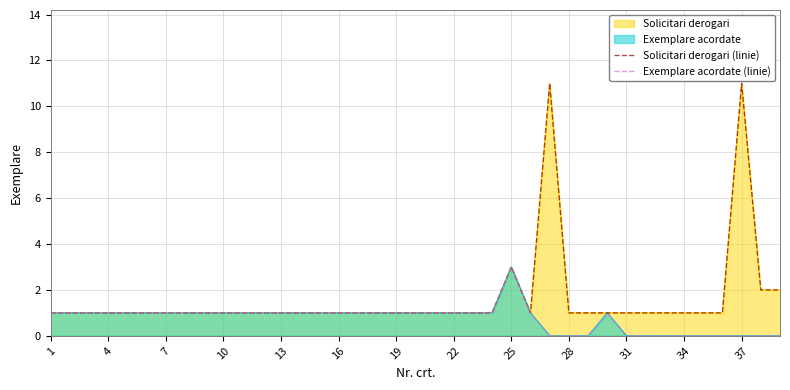

How many values in the Exemplare acordate (linie) series exceed 1?

1